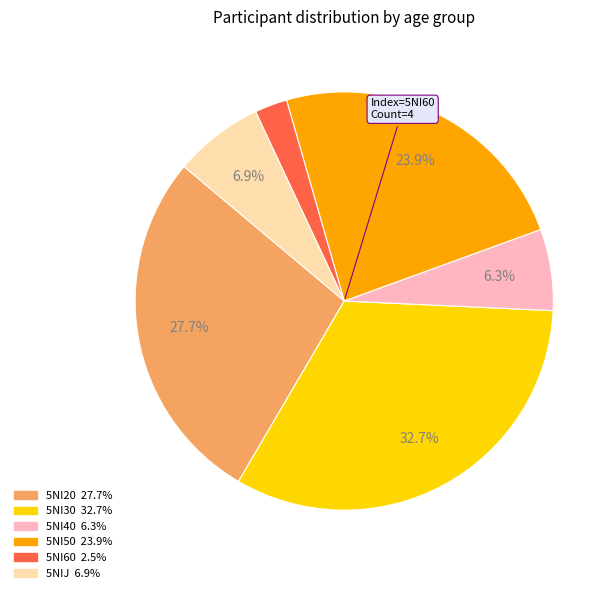

Do 5NI20 and 5NI60 together represent more than half of the pie?

No